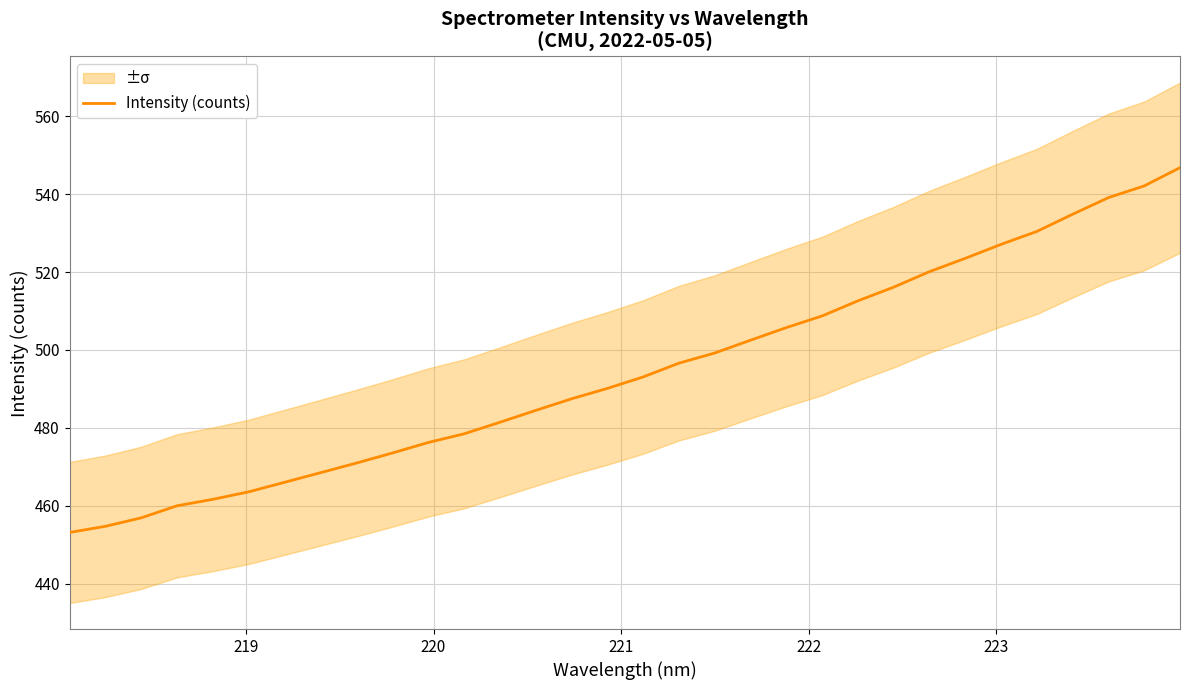

What is the minimum value for Intensity (counts)?

453.1